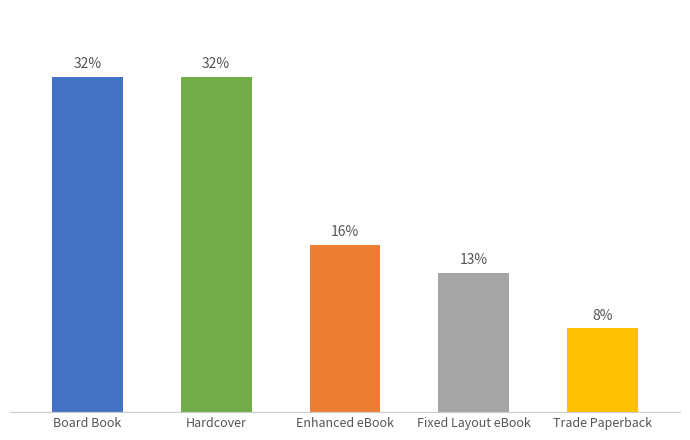

At which label does the data first exceed 6?

Board Book